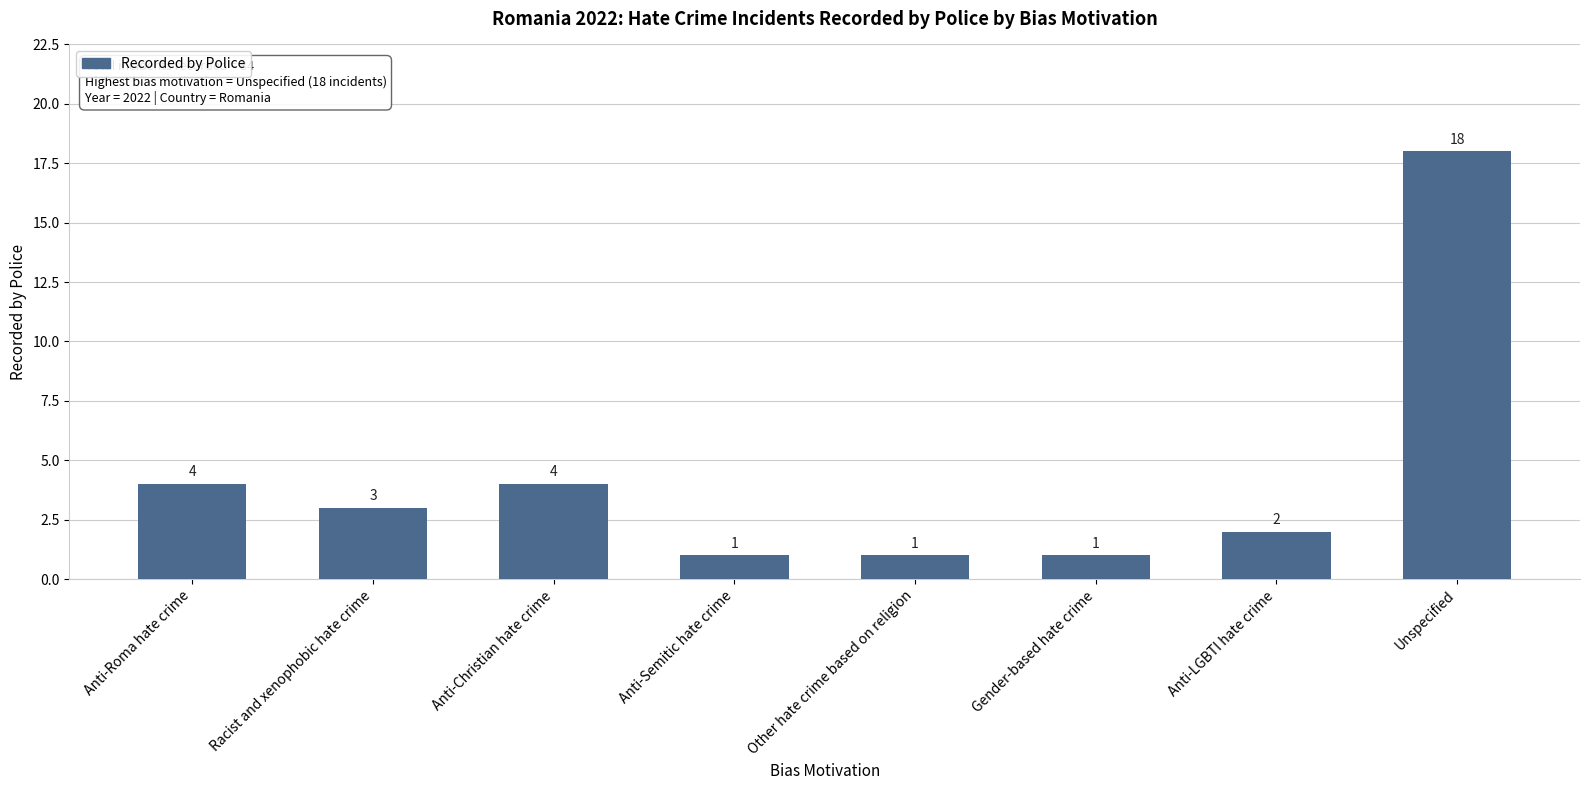

Count the number of data series in this chart.

1